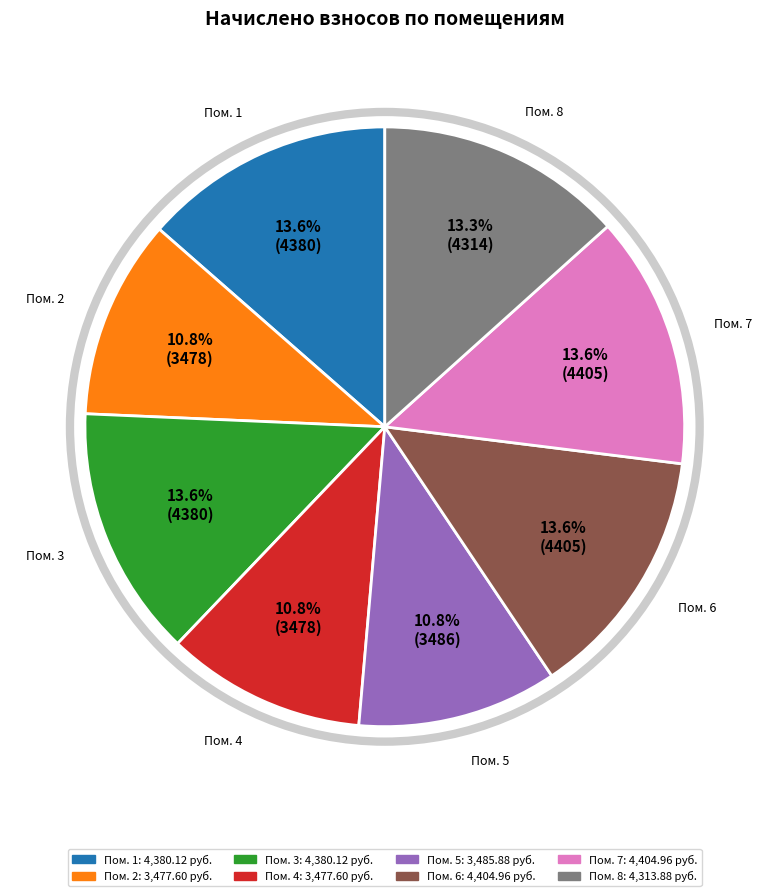

Does any single category account for the majority?

No